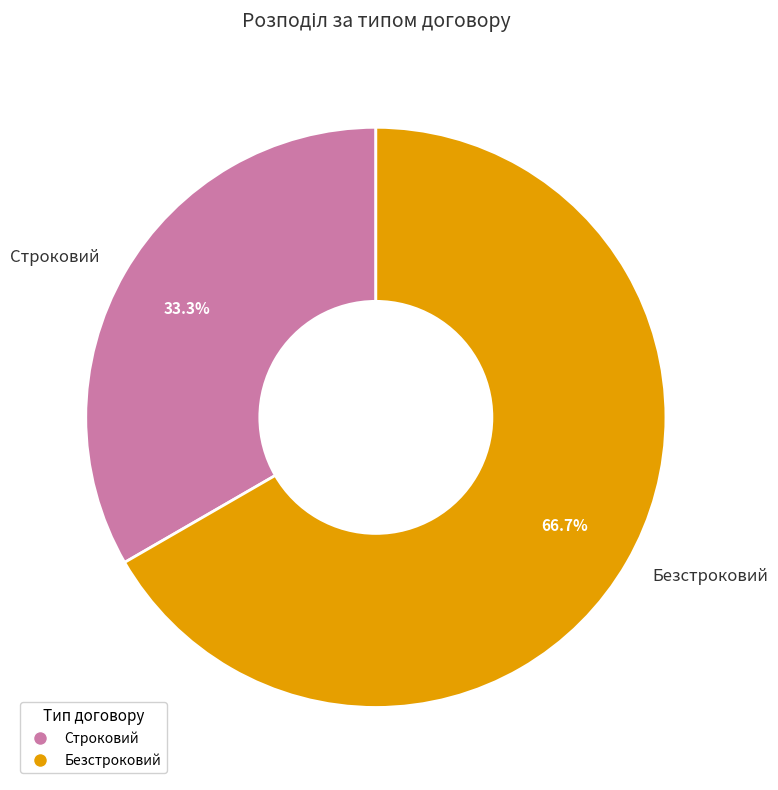

To the nearest percent, what is the difference between the largest and smallest slice percentages?

33%